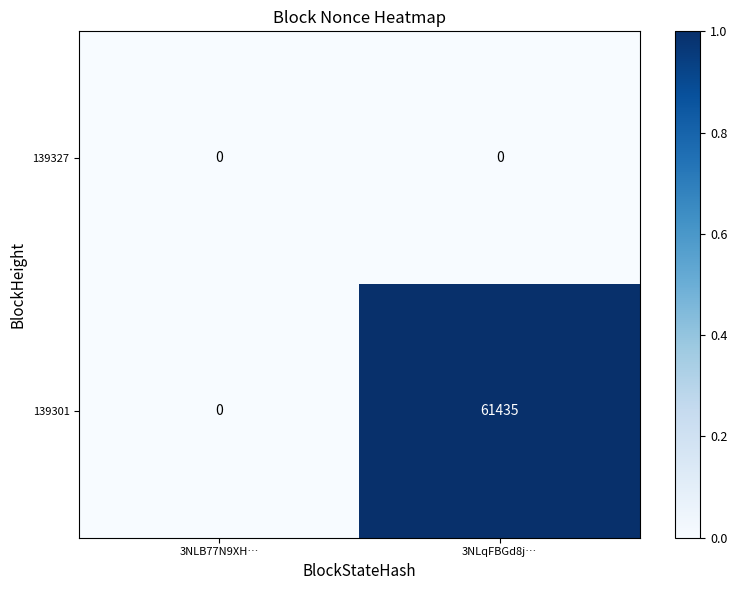

Which series changed the most between 3NLB77N9XH… and 3NLqFBGd8j…?

139301